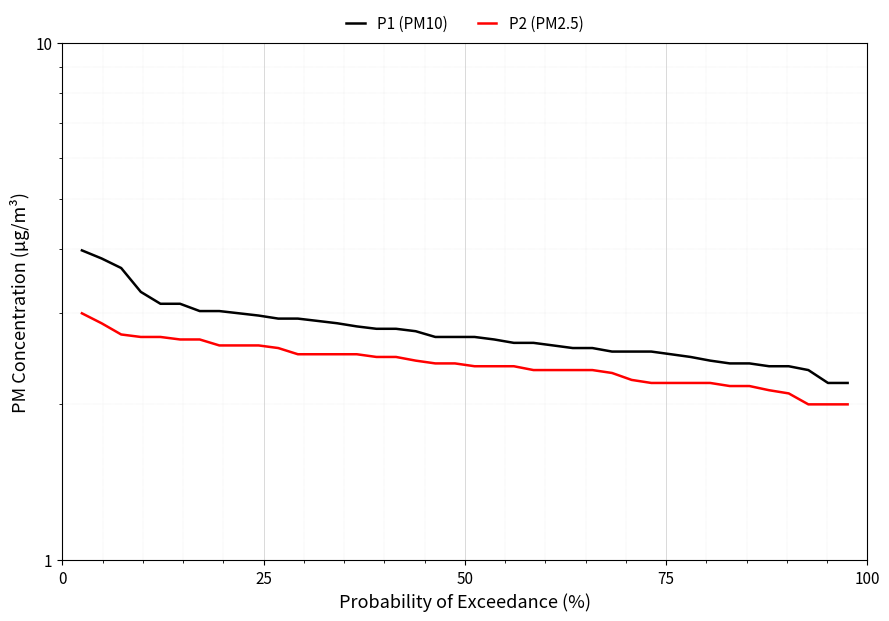

What is the sum of all P2 (PM2.5) values?

96.2